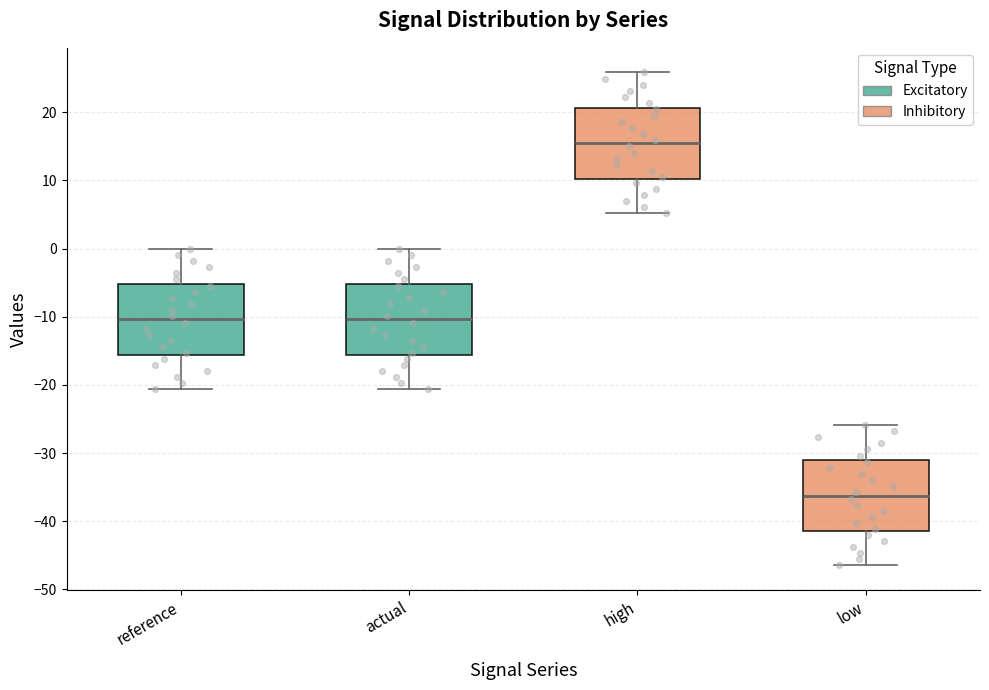

Where does the median line of the box for reference sit on the y-axis? The values are not printed on the chart, so give them approximately, as read against the axis.

-10